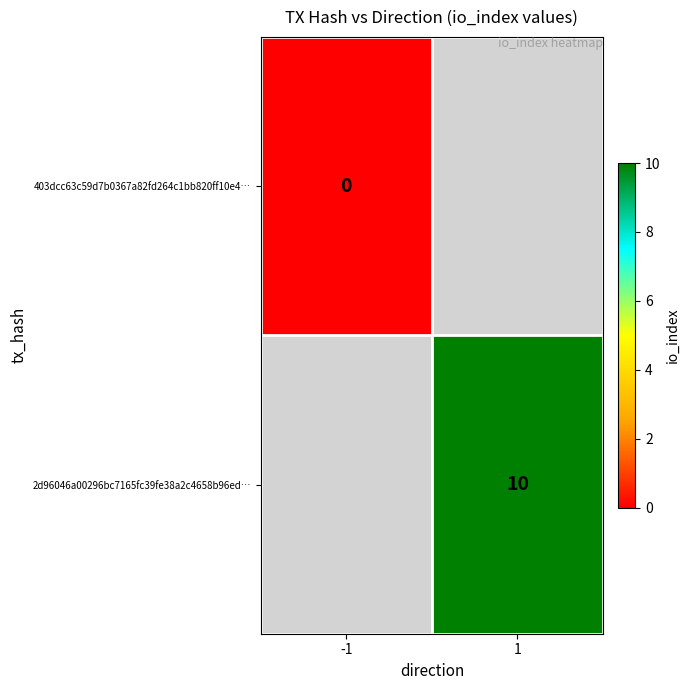

The 2d96046a00296bc7165fc39fe38a2c4658b96ed… series shows 10 at 1. True or false?

True